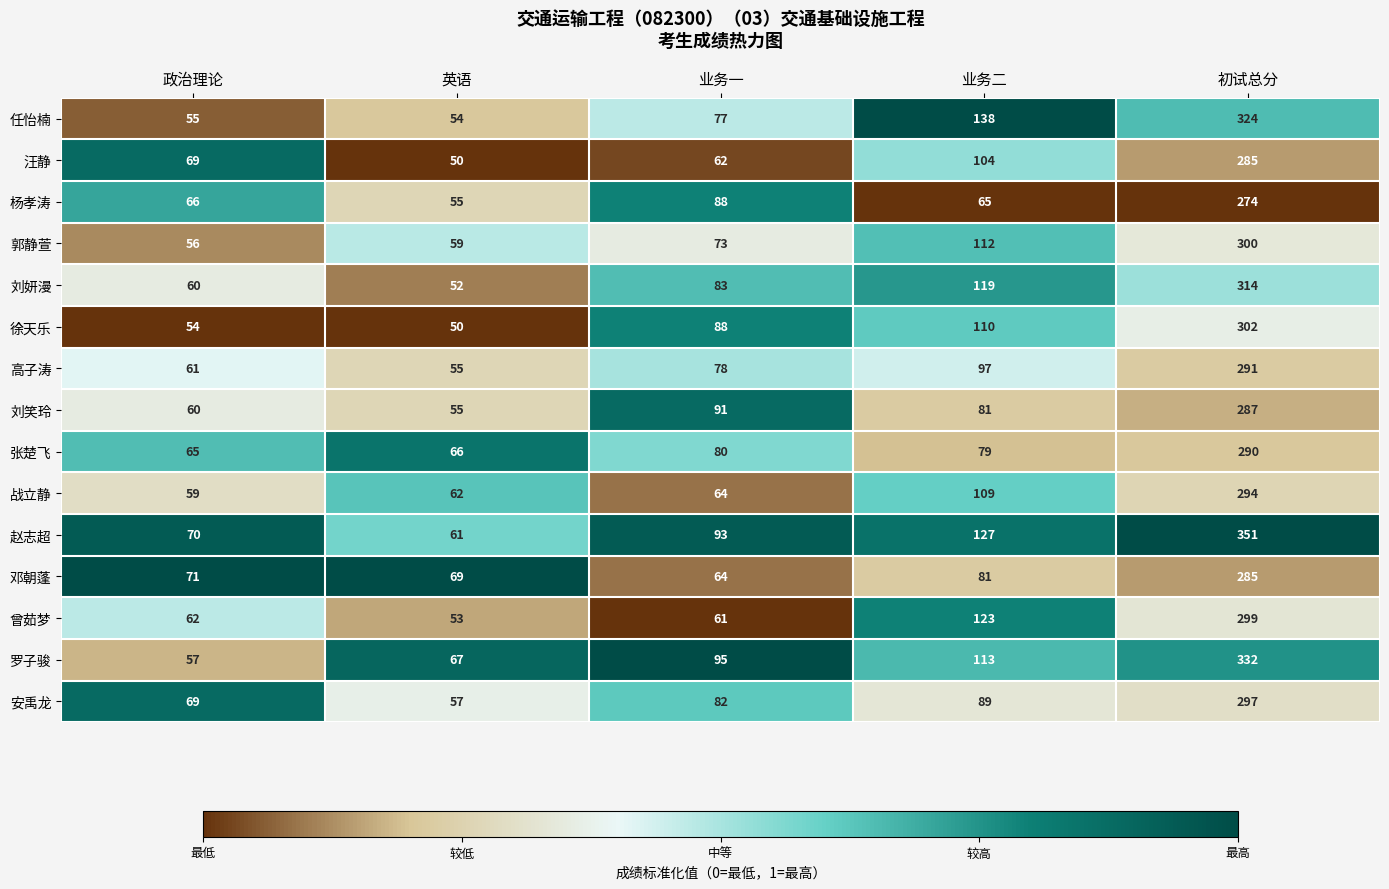

What is the greatest value displayed?

351